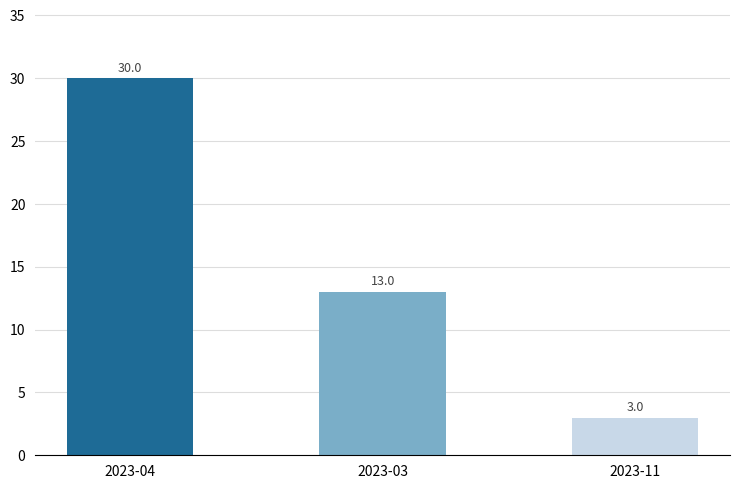

How many values are between 3 and 30?

3